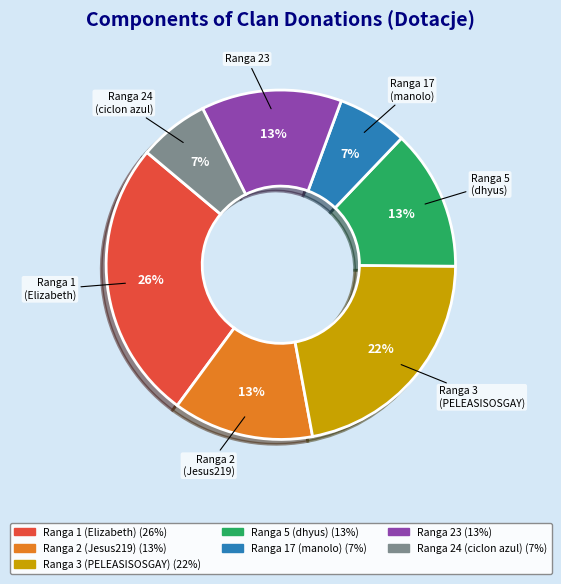

What is the largest slice in the pie chart?

Ranga 1 (Elizabeth)